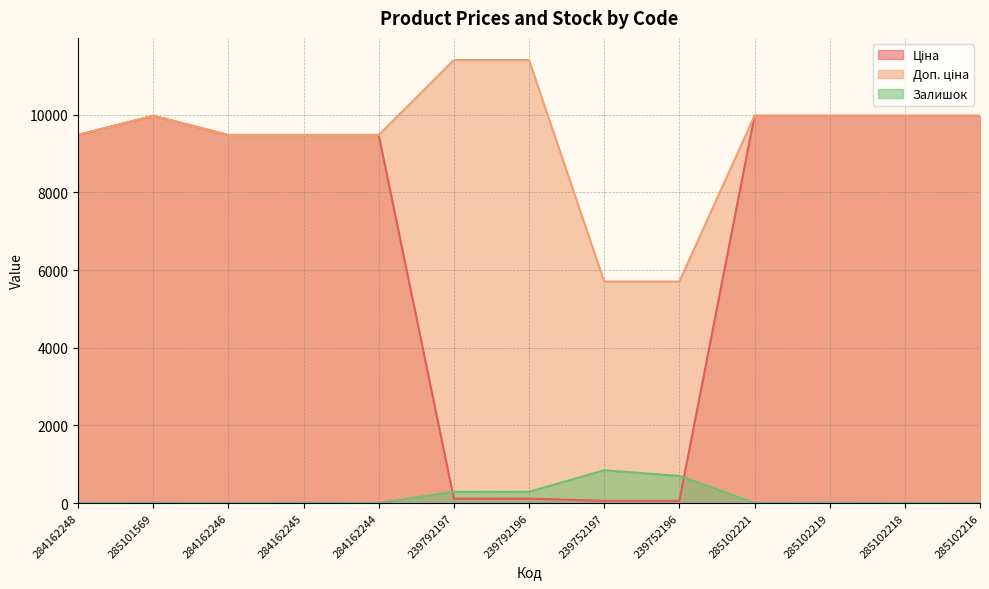

What is the maximum value for Залишок?

845.0